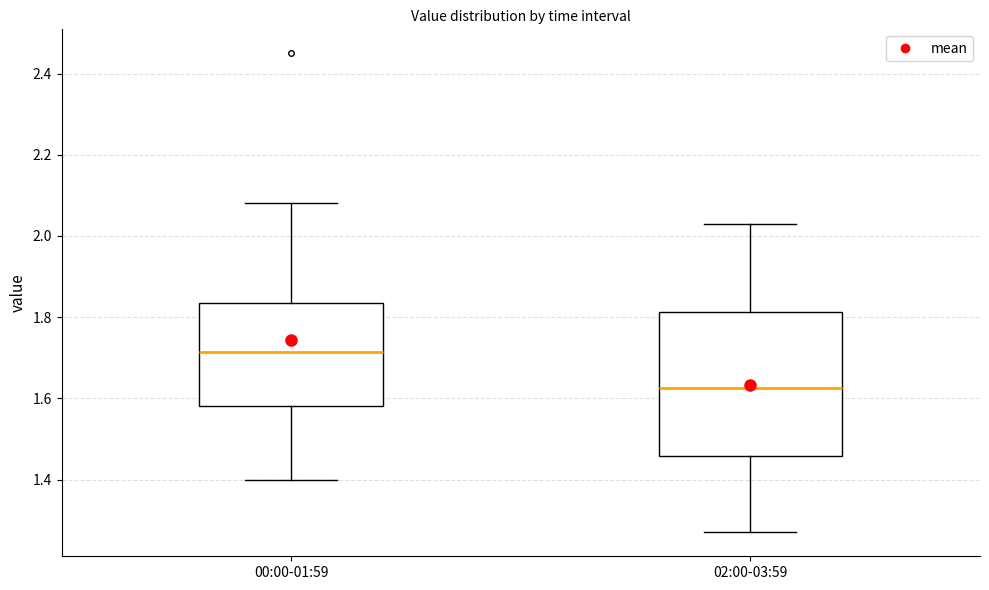

Reading left to right, transcribe this box plot: for each box, give where its median line is, the range the box spans, and where its two whiskers end, as read against the y-axis. The values are not printed on the chart, so give them approximately, as read against the axis.

00:00-01:59: median 1.72, box 1.58 to 1.84, whiskers 1.40 to 2.08
02:00-03:59: median 1.62, box 1.46 to 1.82, whiskers 1.28 to 2.04